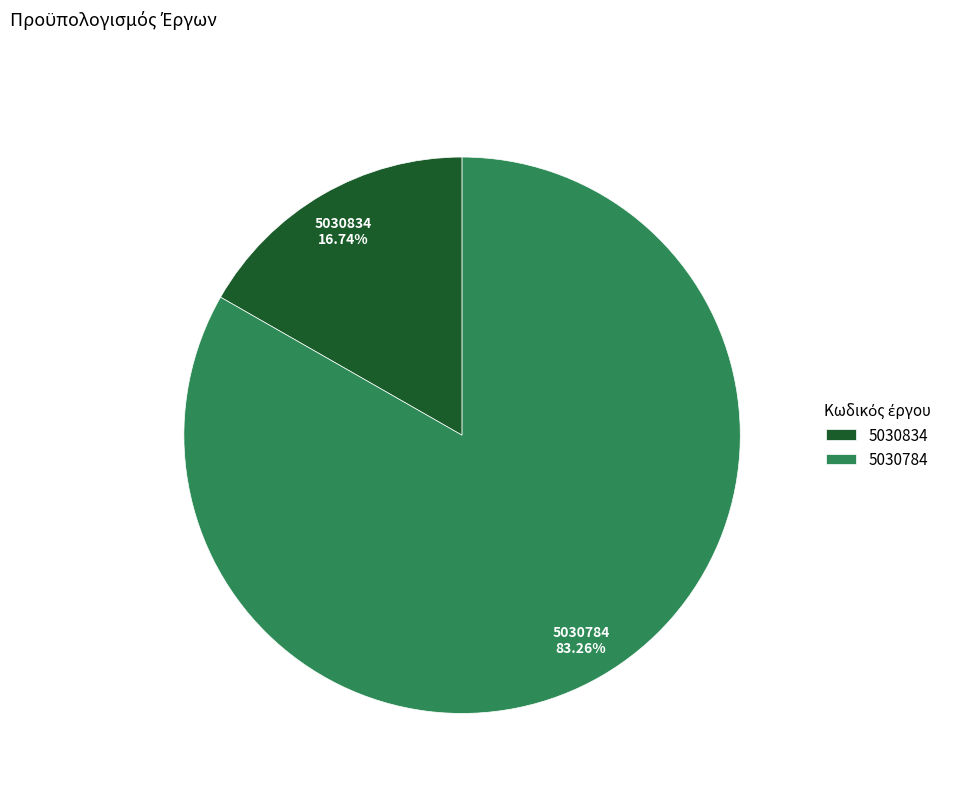

Between 5030834 and 5030784, which is larger?

5030784